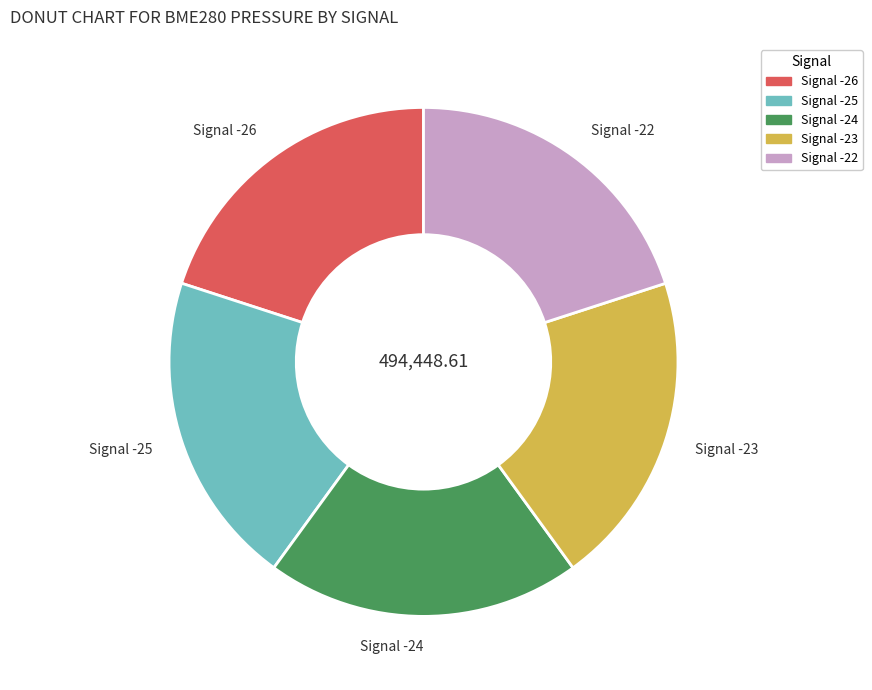

The Signal -22 slice represents 20% of the pie. True or false?

True